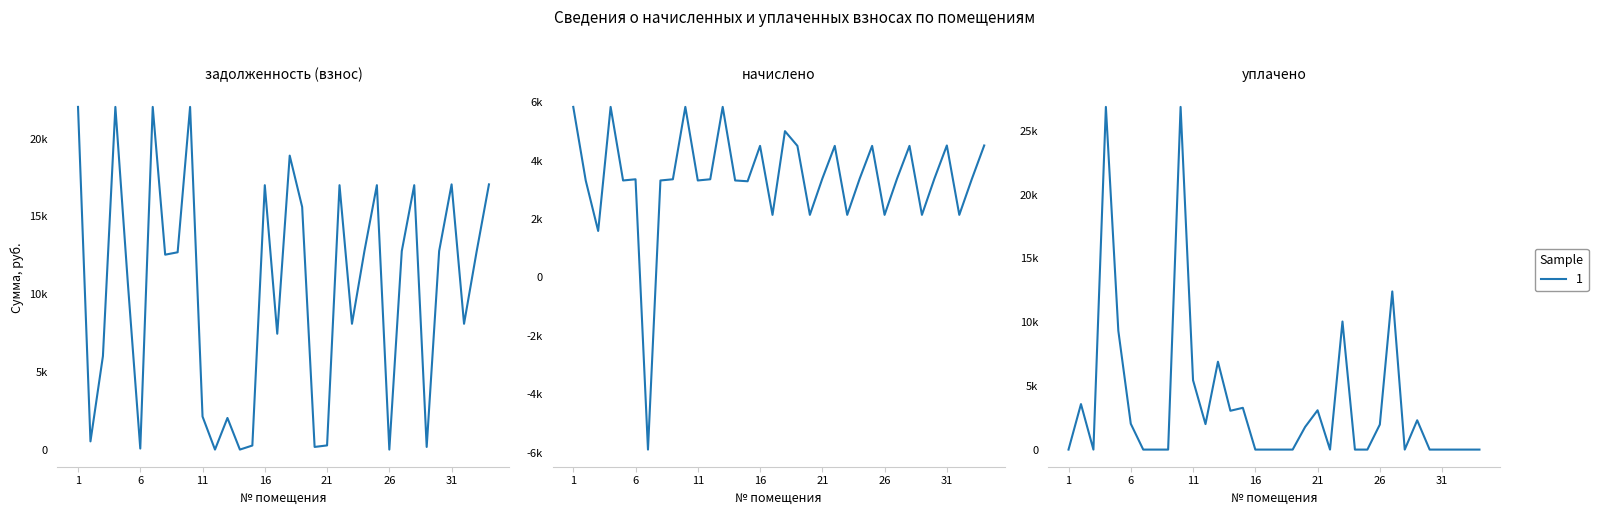

What is the average value of the уплачено series?

3558.5